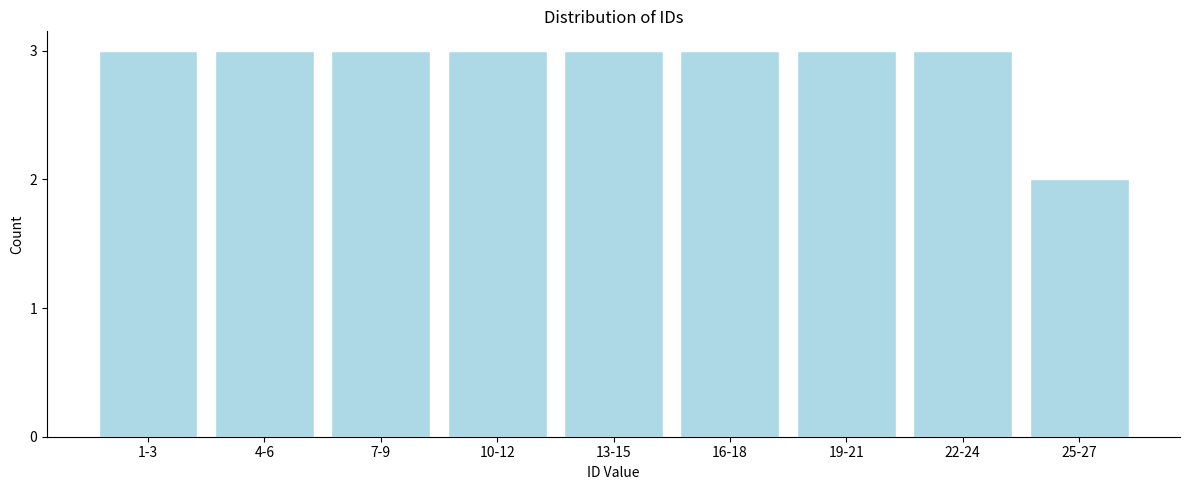

Reading right to left, list all the values displayed in this chart.

2	3	3	3	3	3	3	3	3